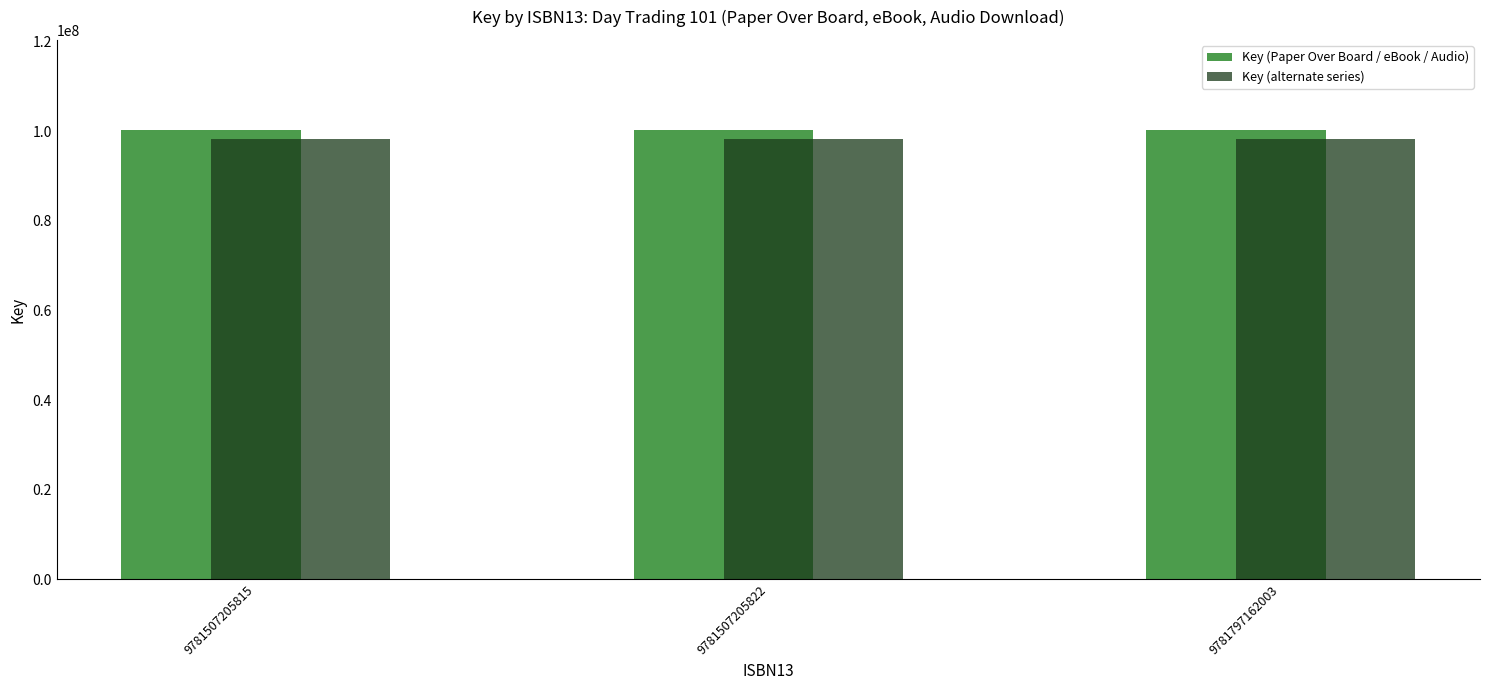

Is the value of Key (alternate series) at 9781507205815 greater than the value of Key (Paper Over Board / eBook / Audio) at 9781507205822?

No